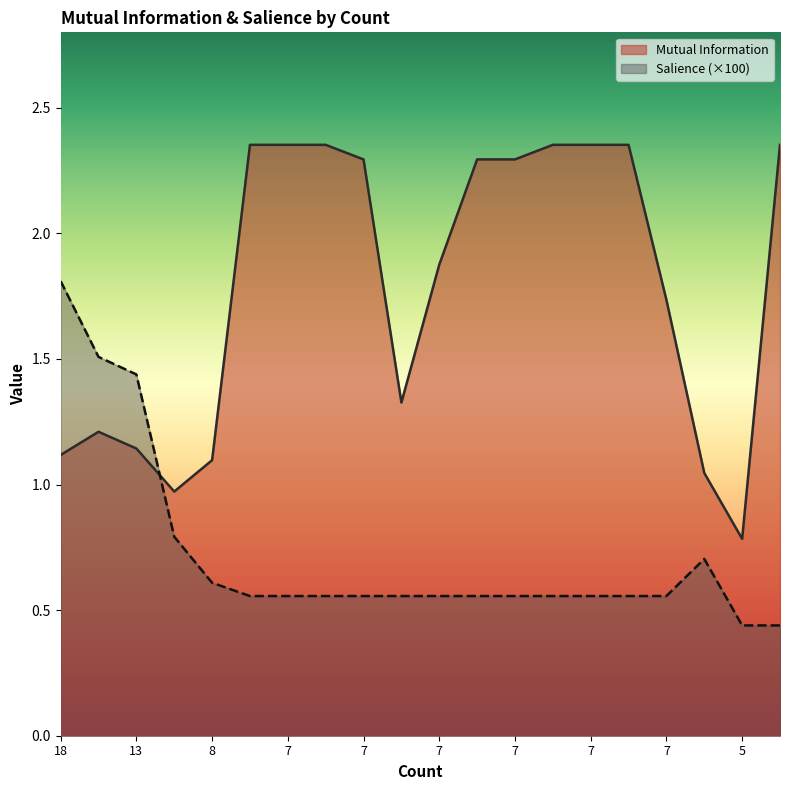

Which series has the largest total across all categories?

Mutual Information